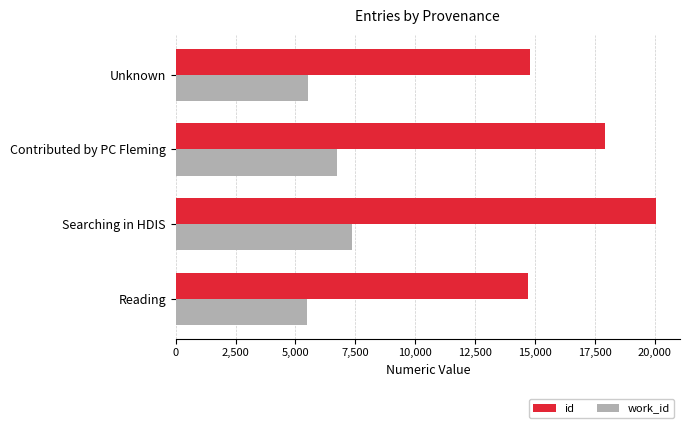

Which series has the largest range (max minus min)?

id